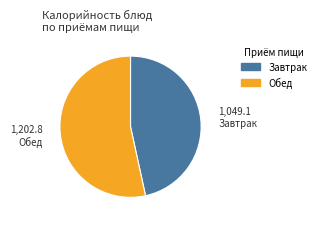

Count the number of slices in the pie.

2